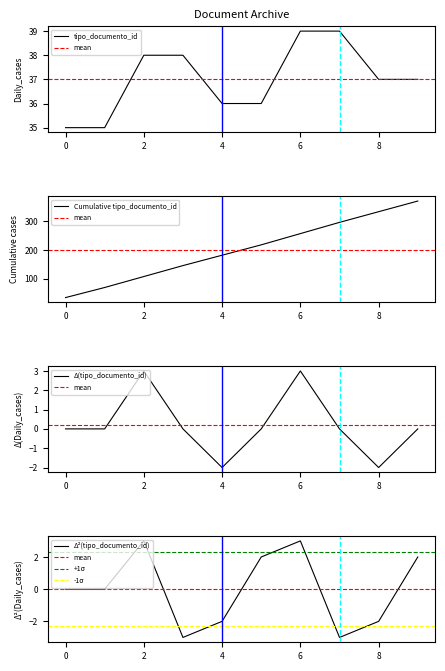

True or false: the data shows 26 at 2011-12-19.

False